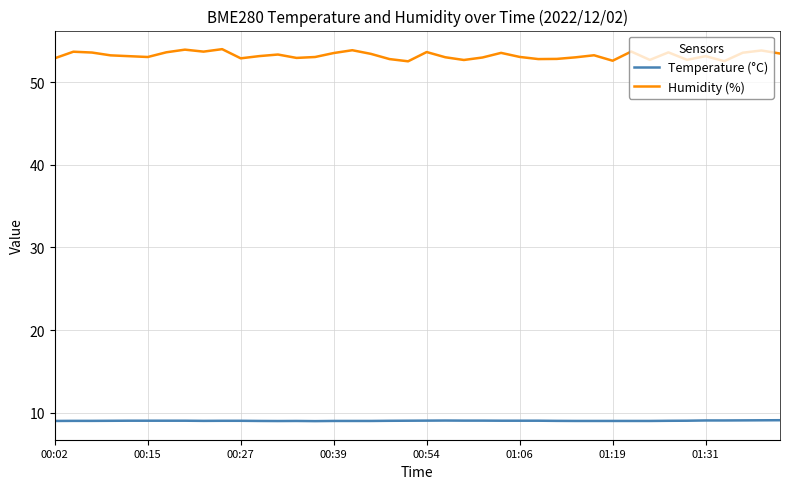

What are all the series names shown in the legend?

Temperature (°C), Humidity (%)